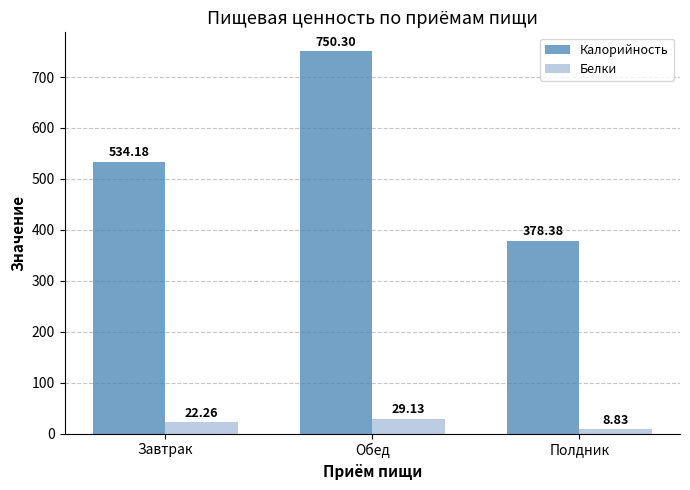

How many categories are shown in the chart?

3